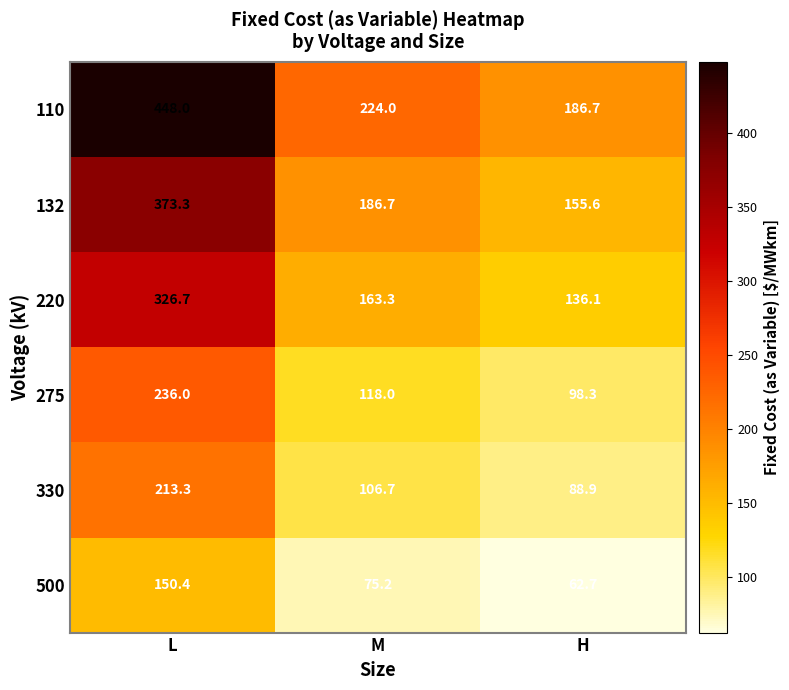

At which category is the sum across all series the highest?

L